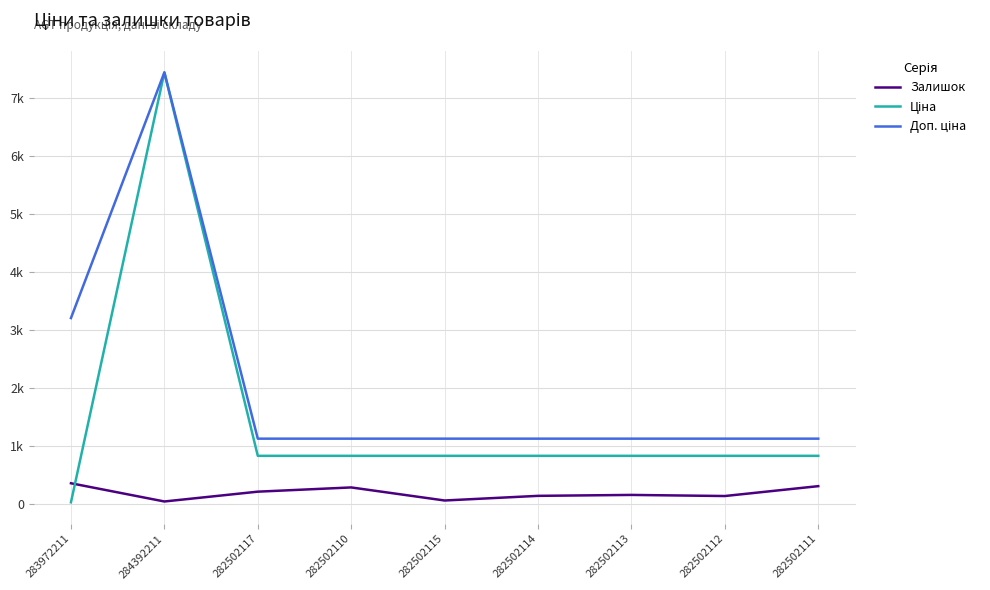

What is the label of the 8th point from the right?

284392211